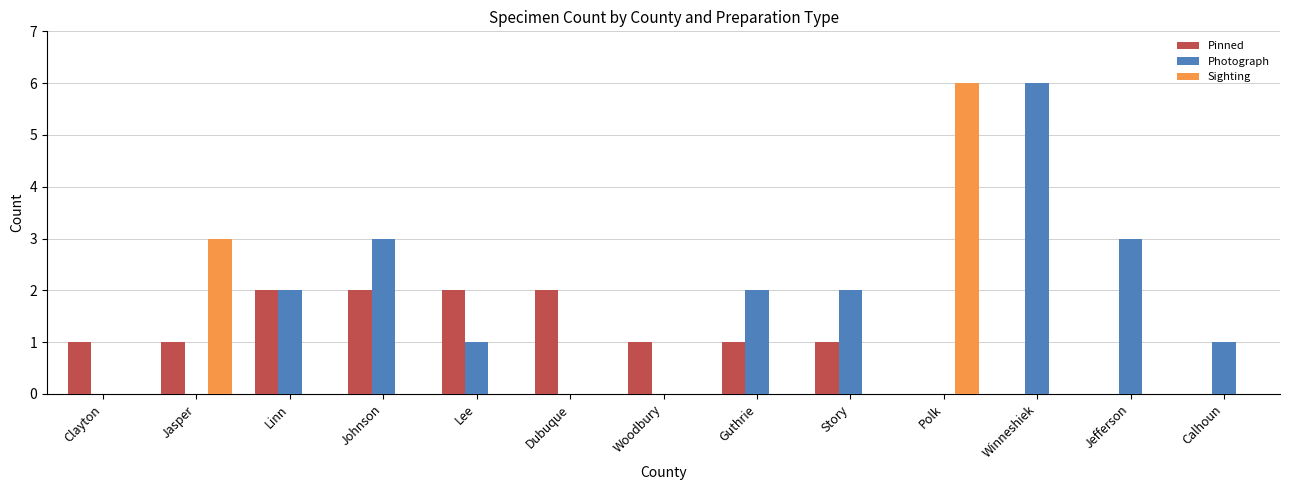

Which category has the highest value in the Sighting series?

Polk